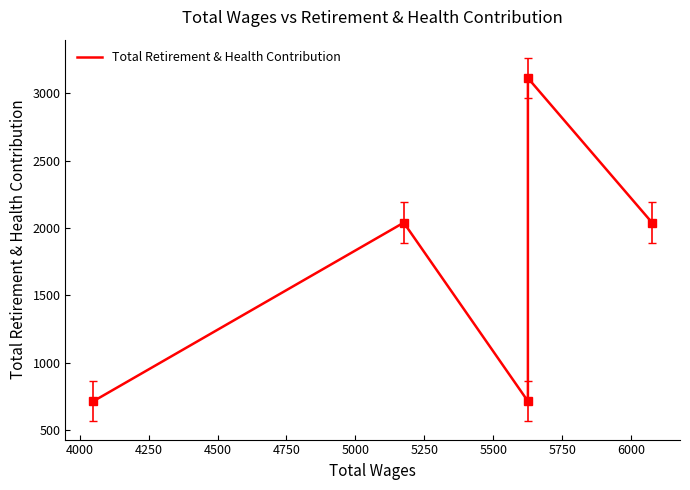

How many values are between 713 and 2039?

4